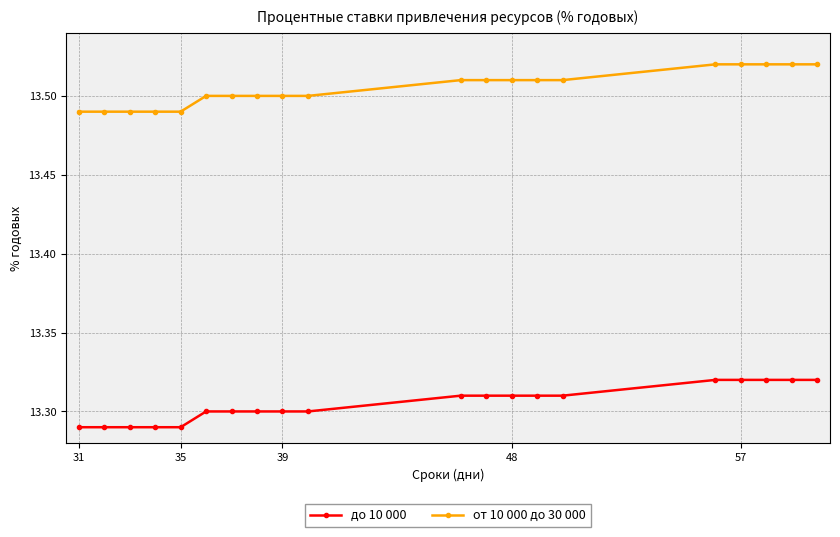

Count the от 10 000 до 30 000 values in the range 13 to 14.

20